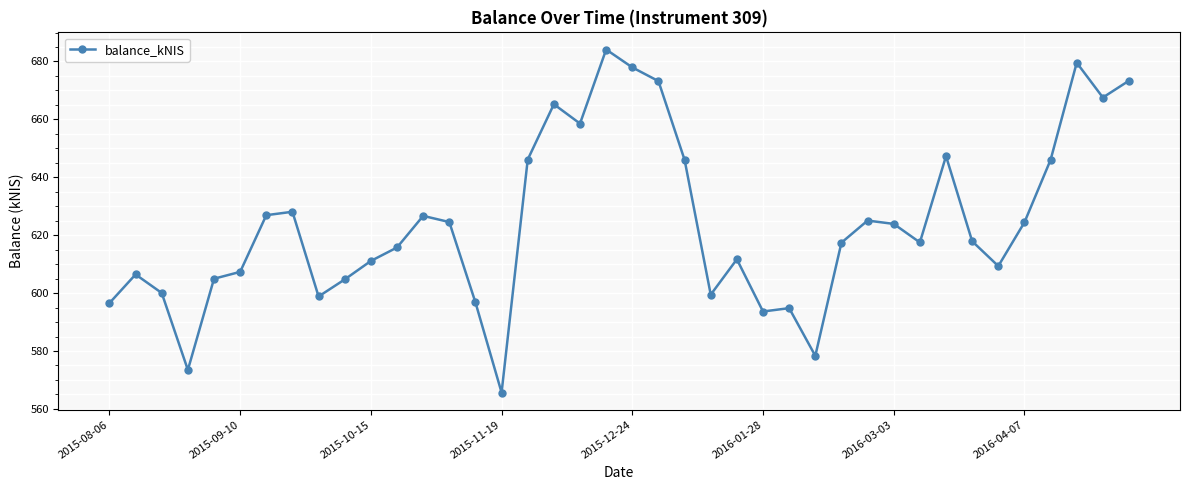

How many points are higher than both their immediate neighbors (excluding endpoints)?

10